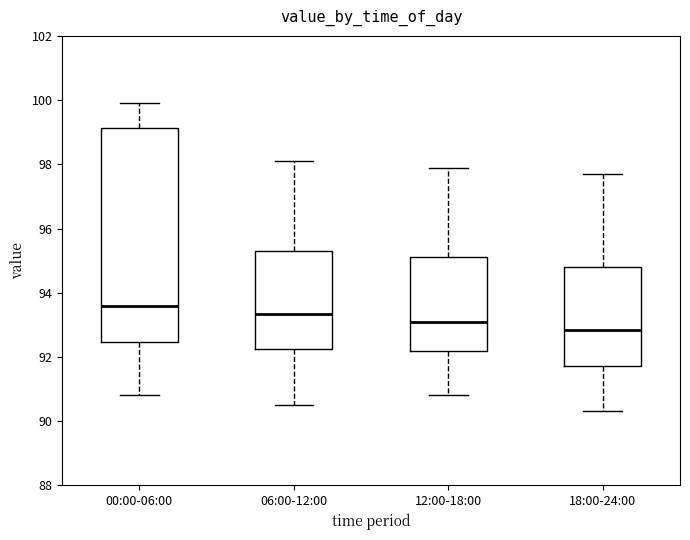

Where is the lower edge of the box for 18:00-24:00 on the y-axis? The values are not printed on the chart, so give them approximately, as read against the axis.

91.8